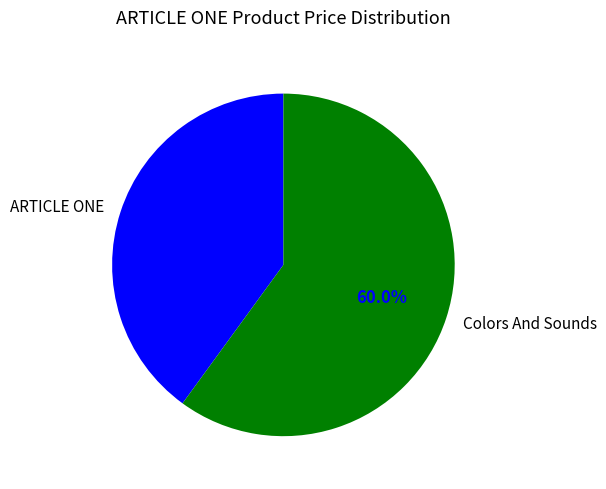

Which category accounts for the majority?

Colors And Sounds